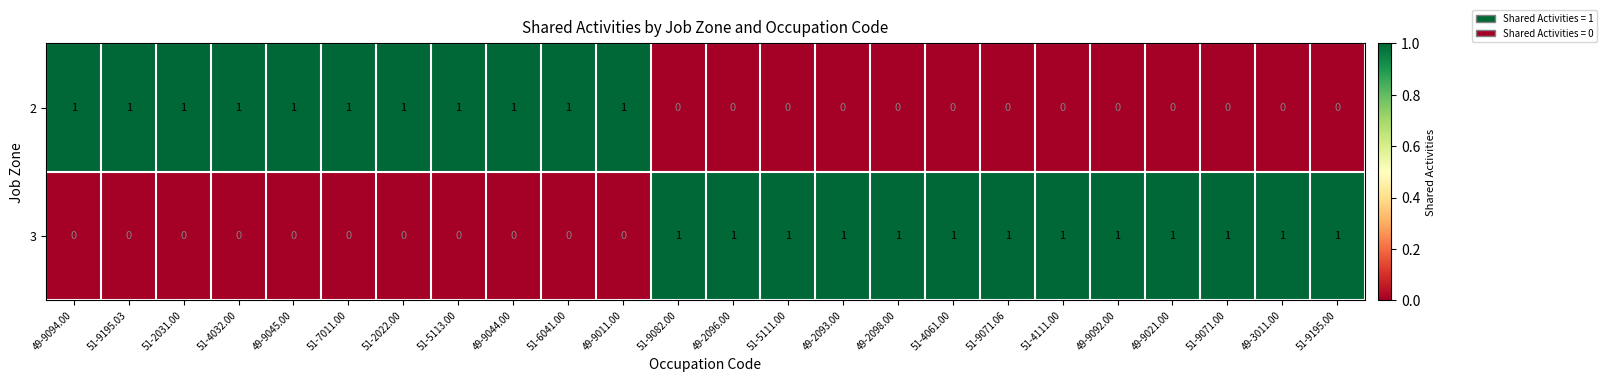

Which series has the largest total across all categories?

3